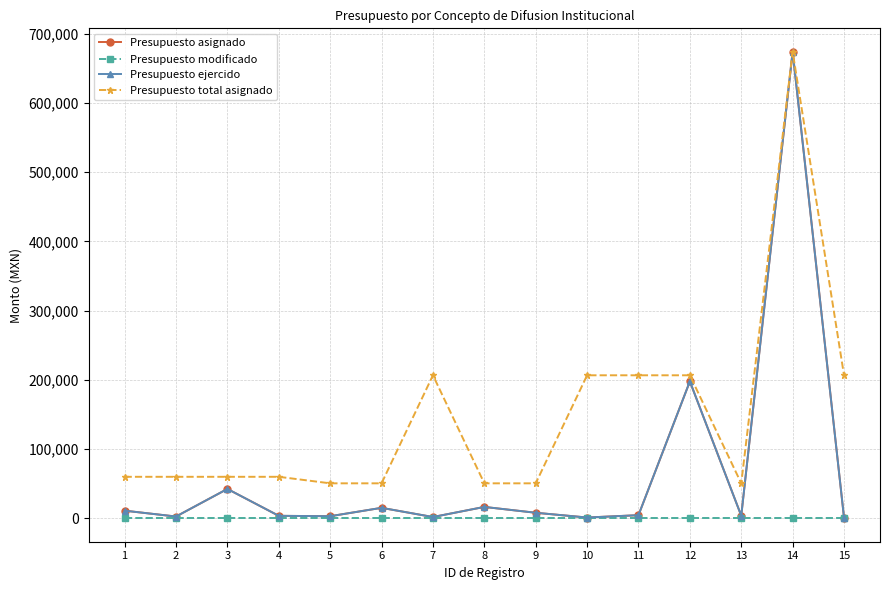

Is the value of Presupuesto total asignado at 1 greater than the value of Presupuesto modificado at 11?

Yes